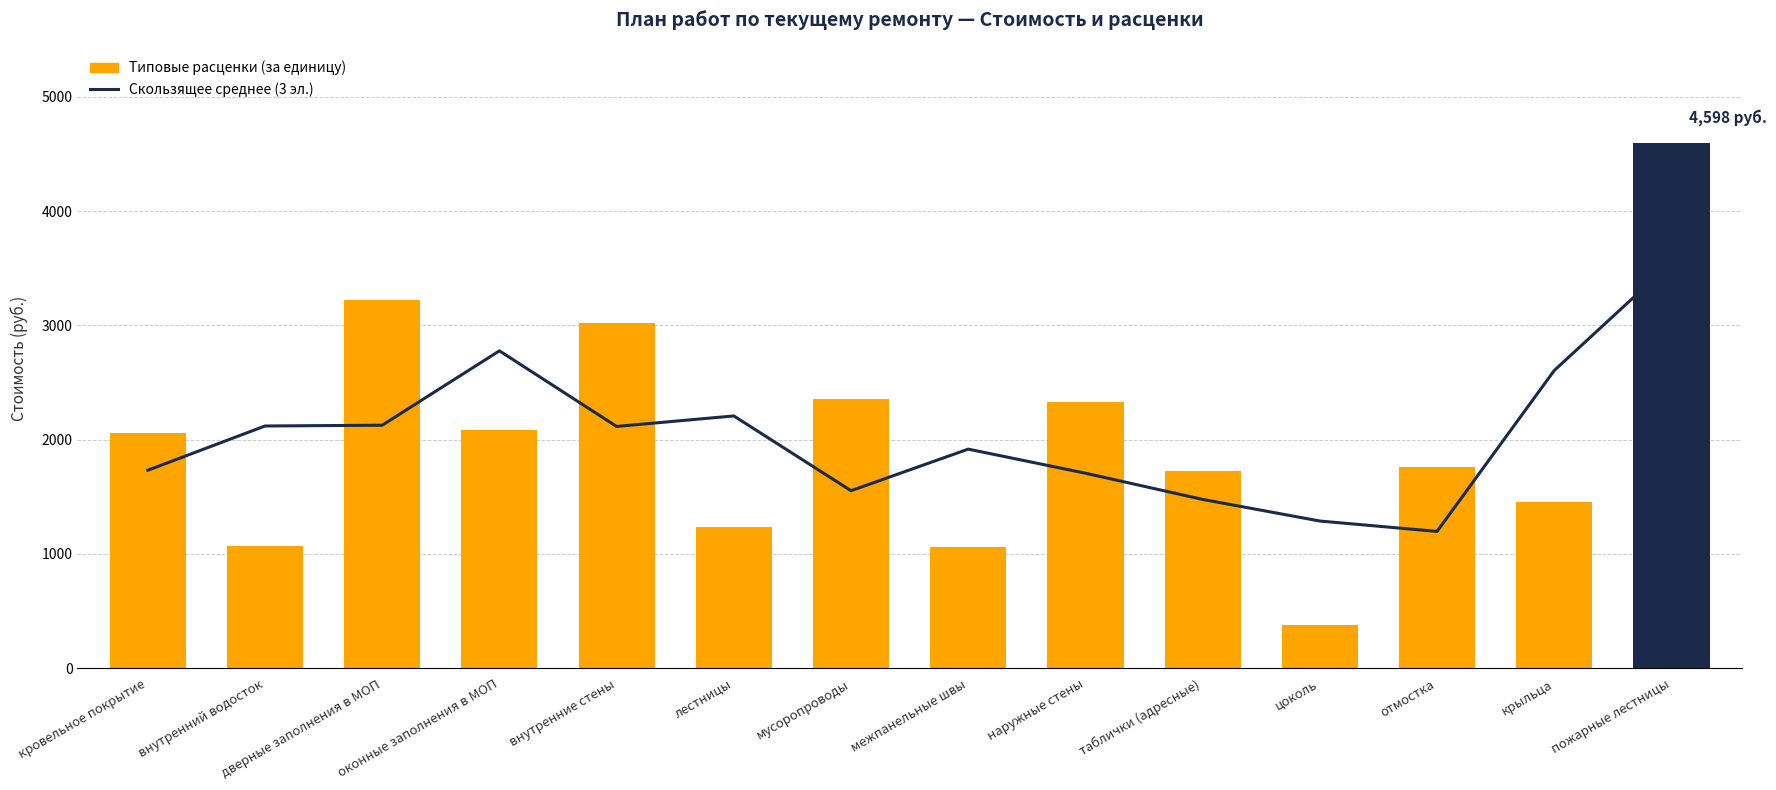

What is the average value?

2027.0